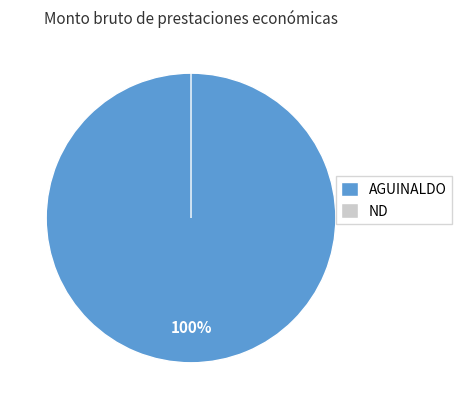

Do AGUINALDO and AGUINALDO together represent more than half of the pie?

No